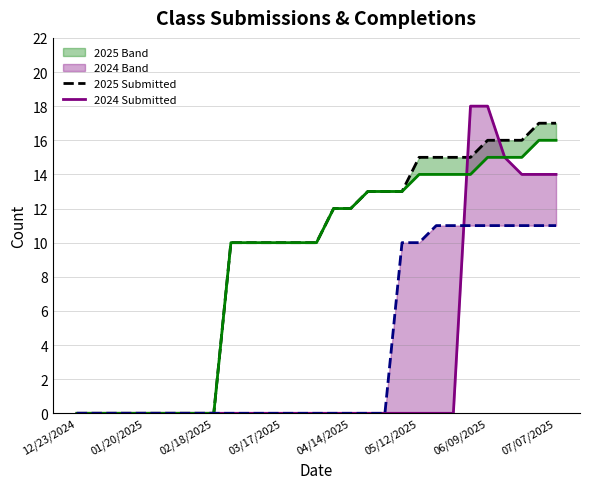

How many categories are shown in the chart?

29